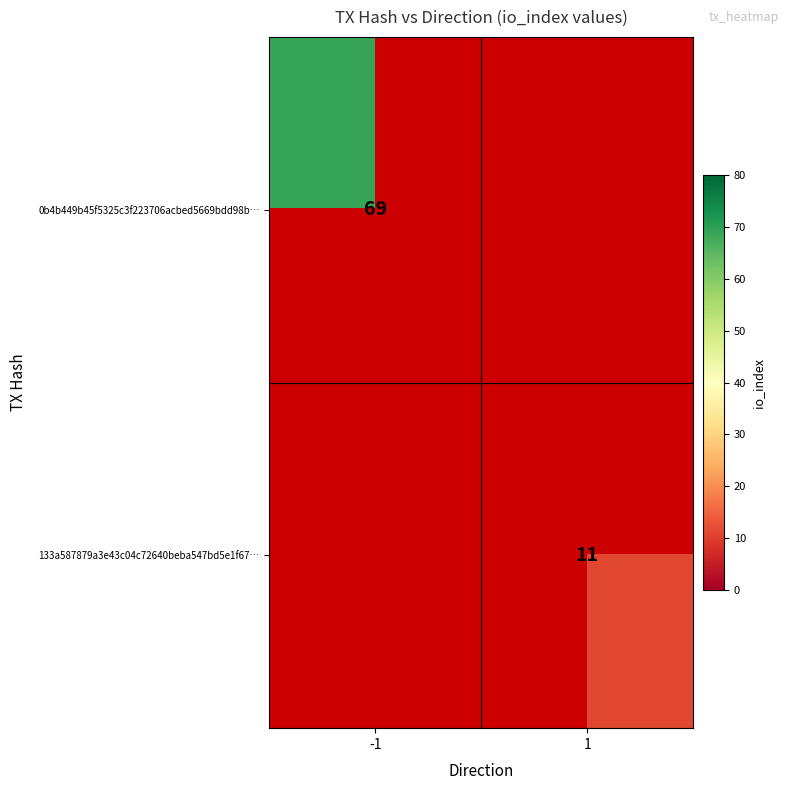

Which category has the lowest value across all series?

1